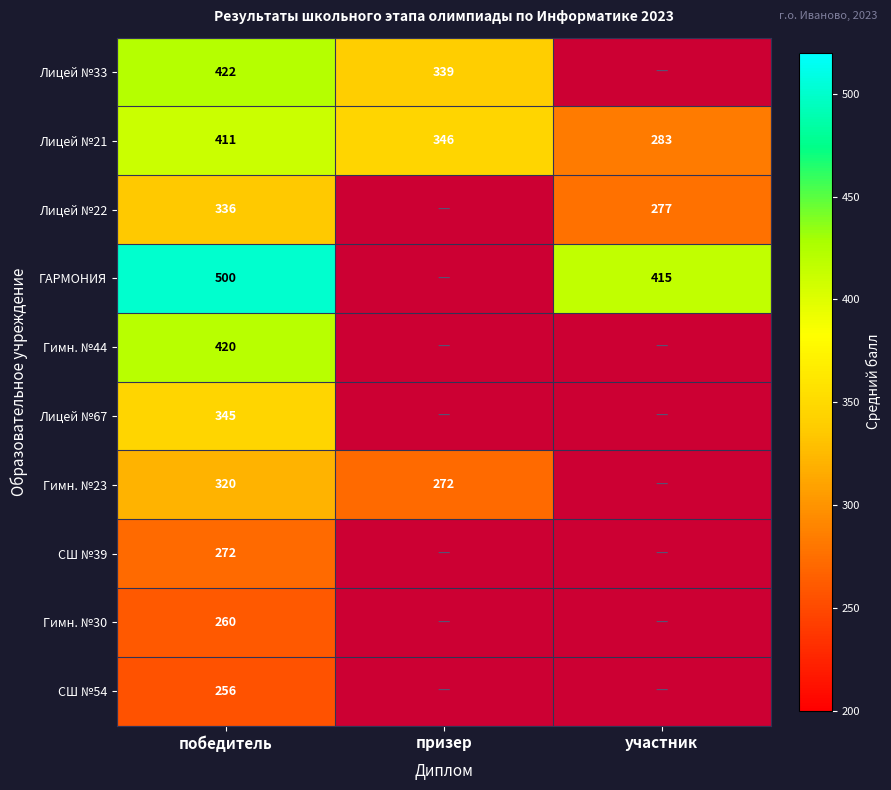

True or false: ГАРМОНИЯ has a value of 204 at участник.

False